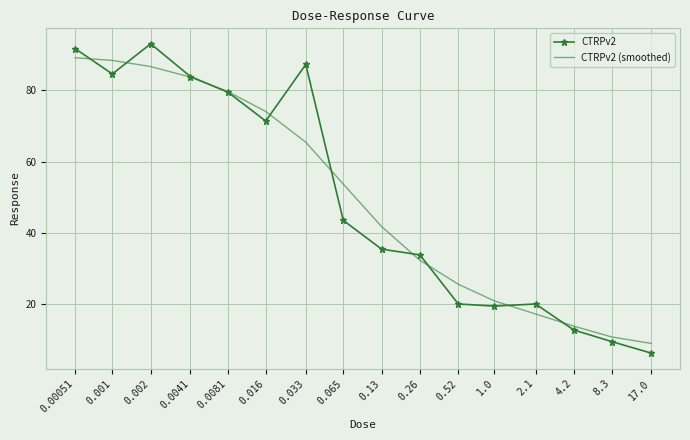

What is the greatest value displayed?

93.0